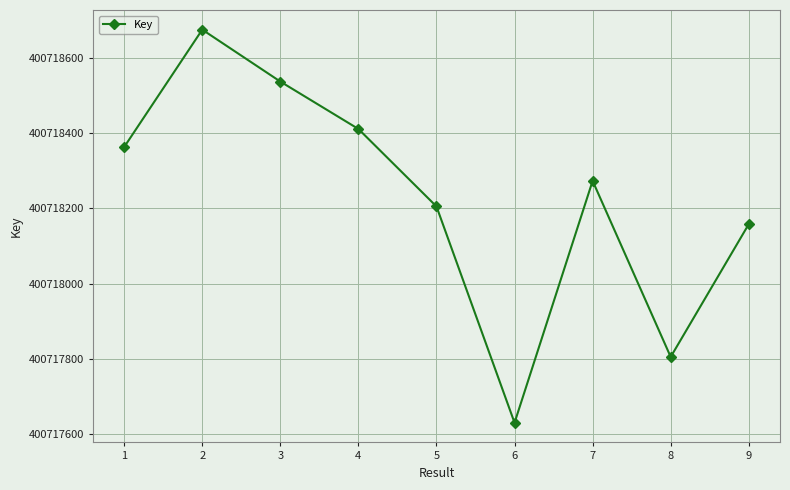

What is the value of the 3rd point from the left?

400718537